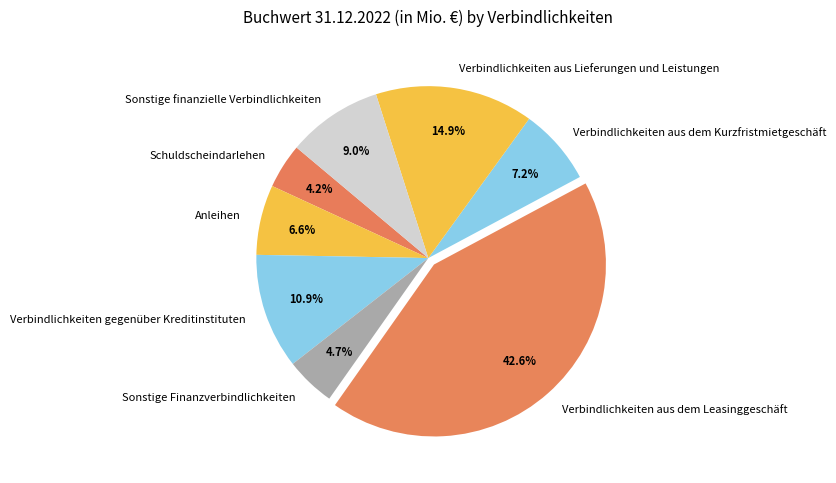

To the nearest percent, what is the difference between the largest and smallest slice percentages?

38%